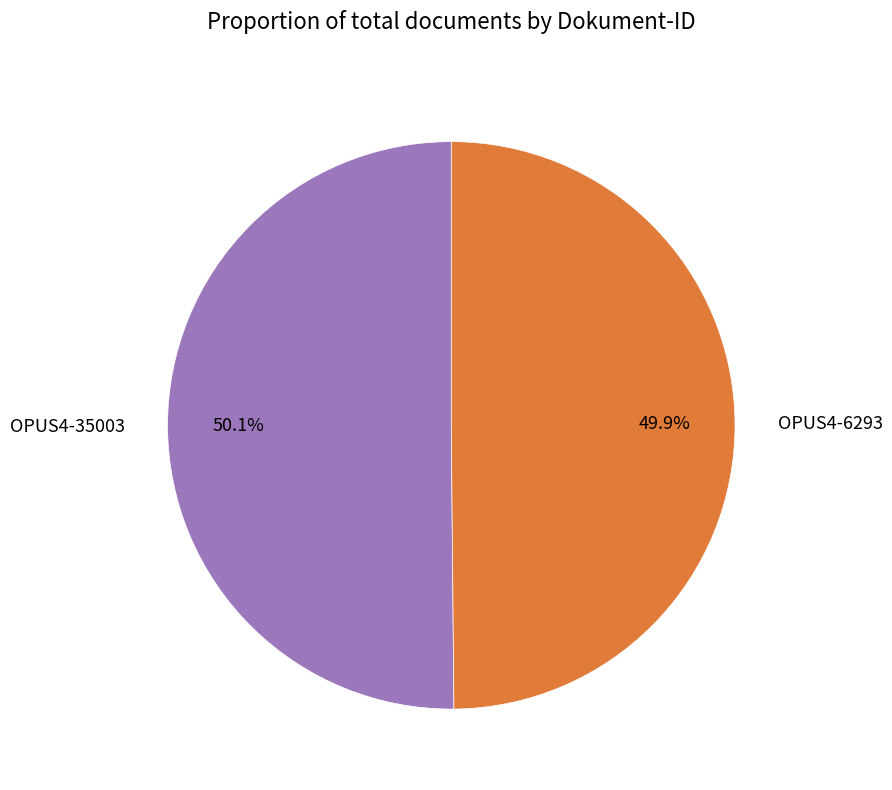

Does any single category account for the majority?

Yes